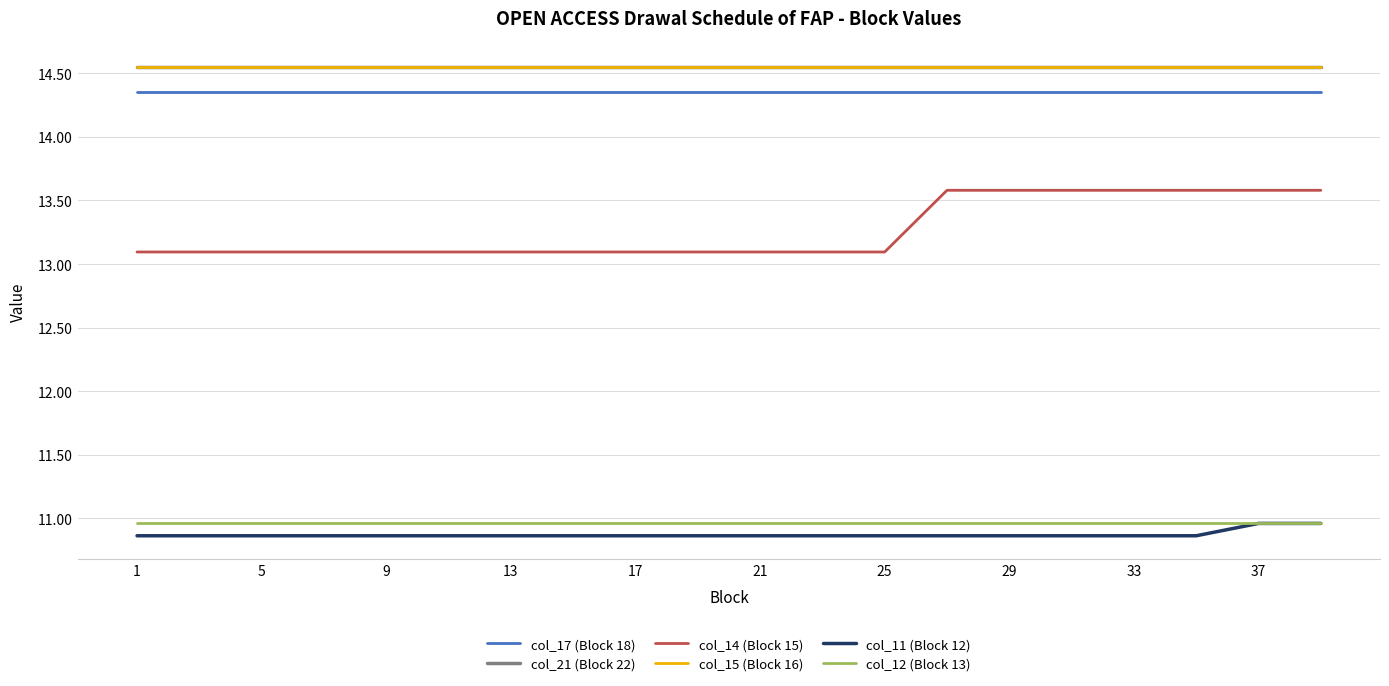

True or false: col_14 (Block 15) and col_21 (Block 22) intersect in this chart.

False